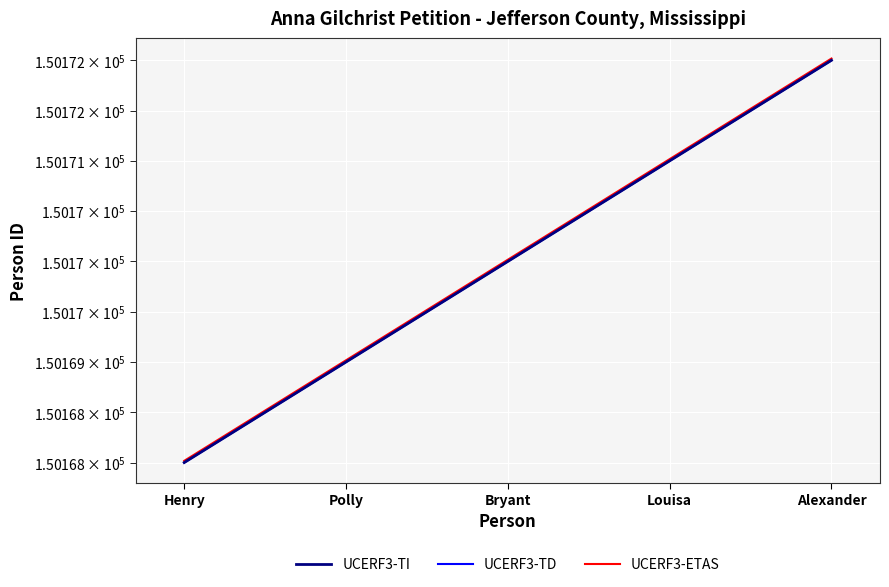

Which series has the largest range (max minus min)?

UCERF3-ETAS